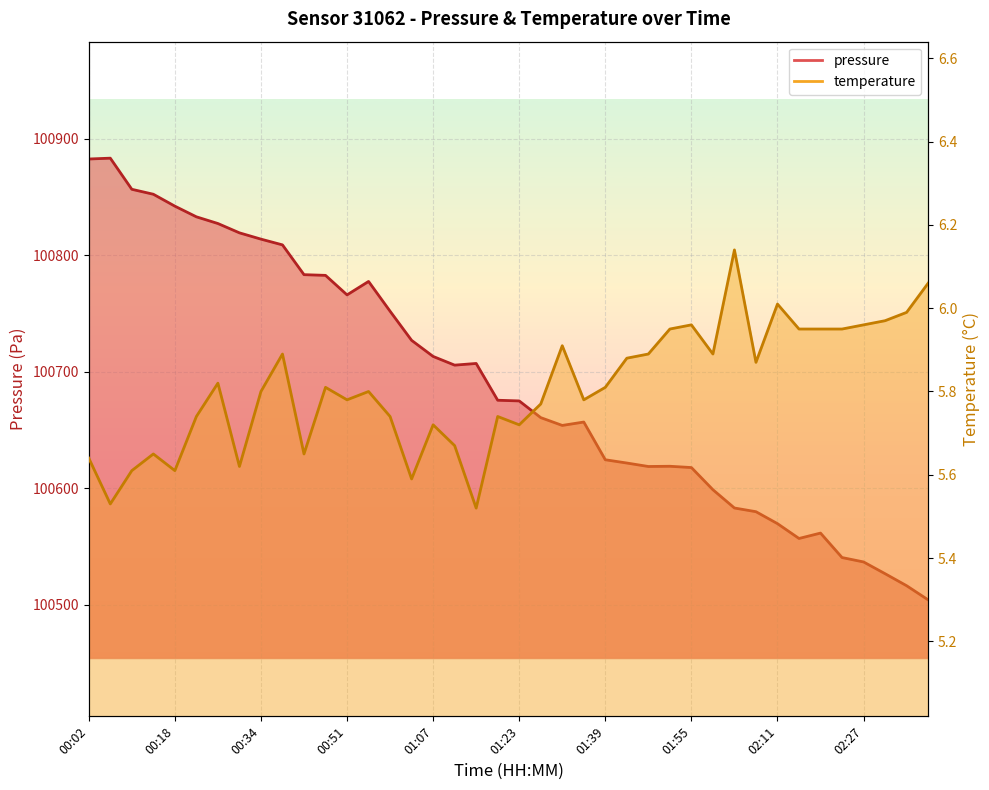

Where does the pressure series first go above 100675?

00:02